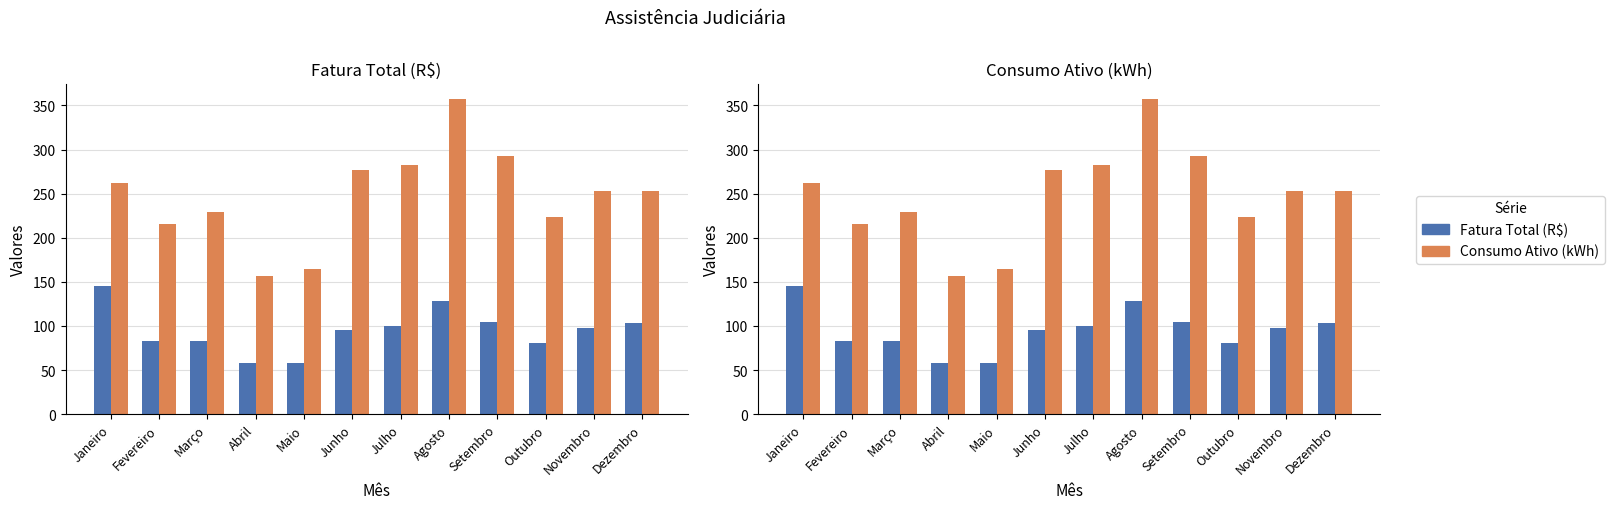

Which category has the lowest value in the Fatura Total (R$) series?

Abril